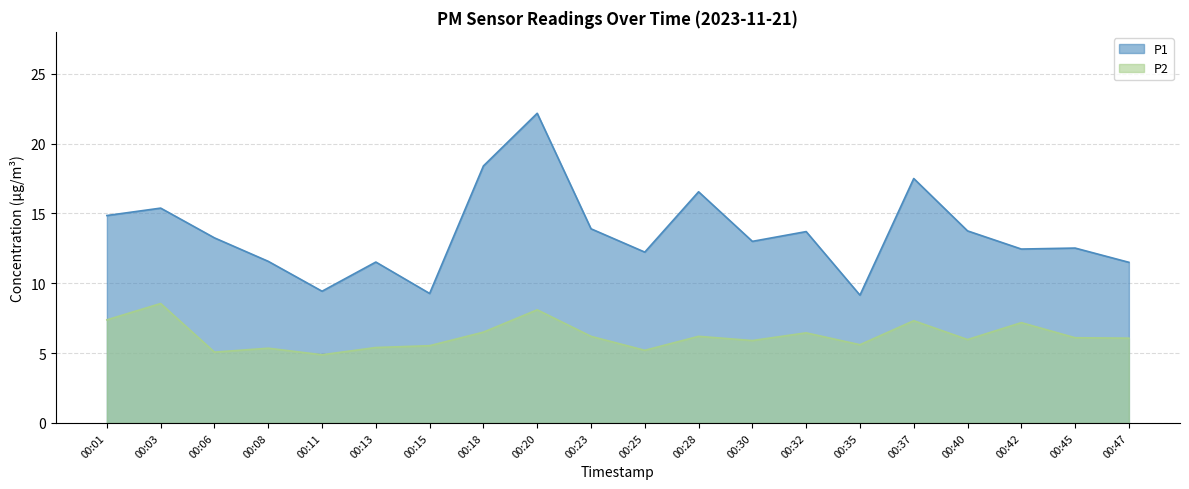

What is the minimum value shown in the chart?

4.9